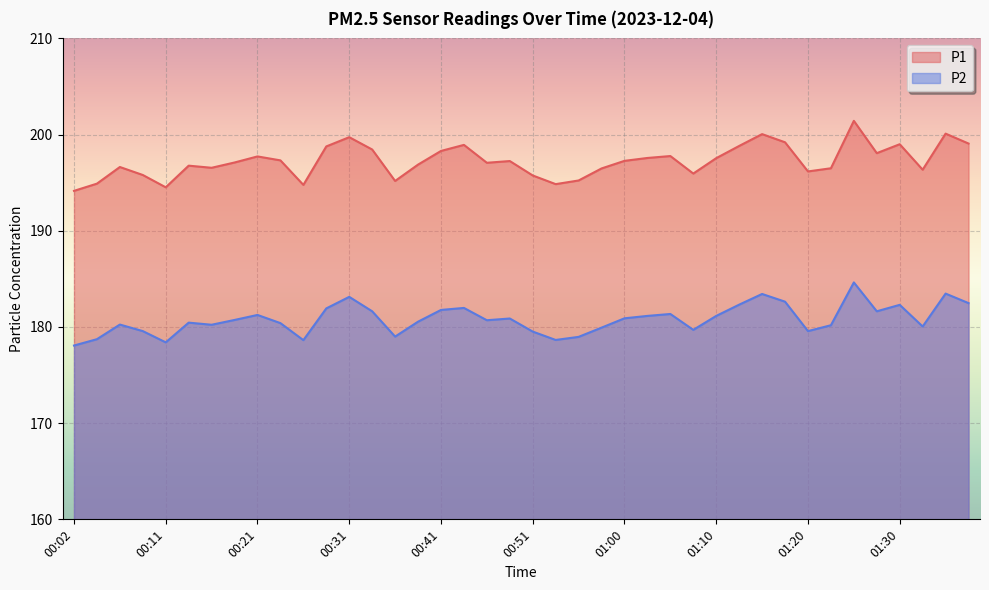

True or false: P2 has a value of 48.7 at 00:36.

False